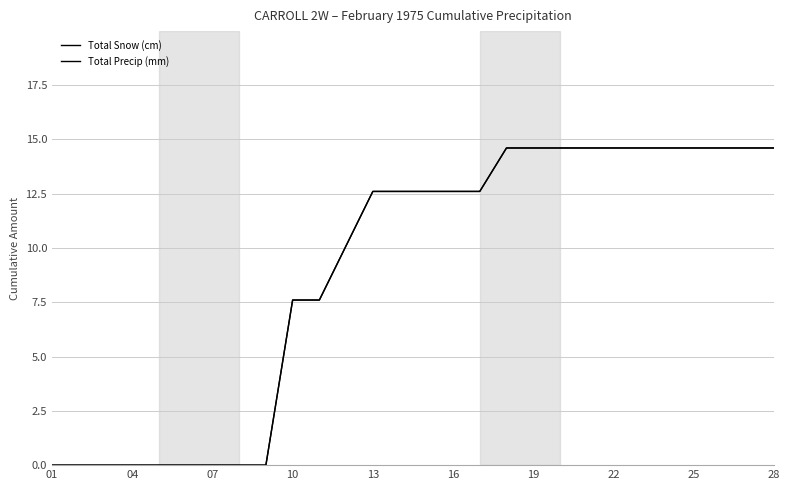

Does the chart display data point markers on the line(s)?

No